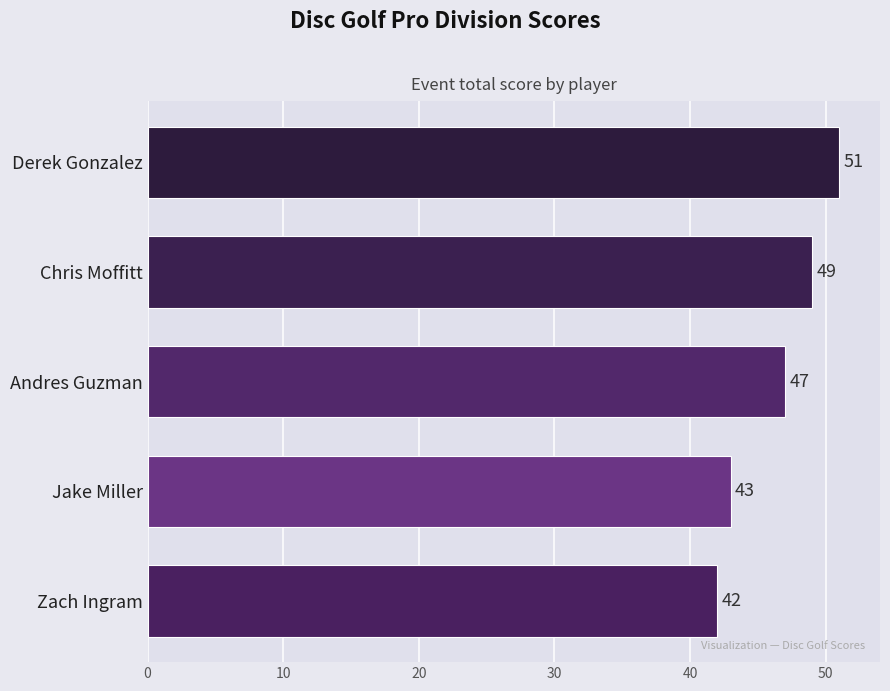

What is the sum of all values?

232